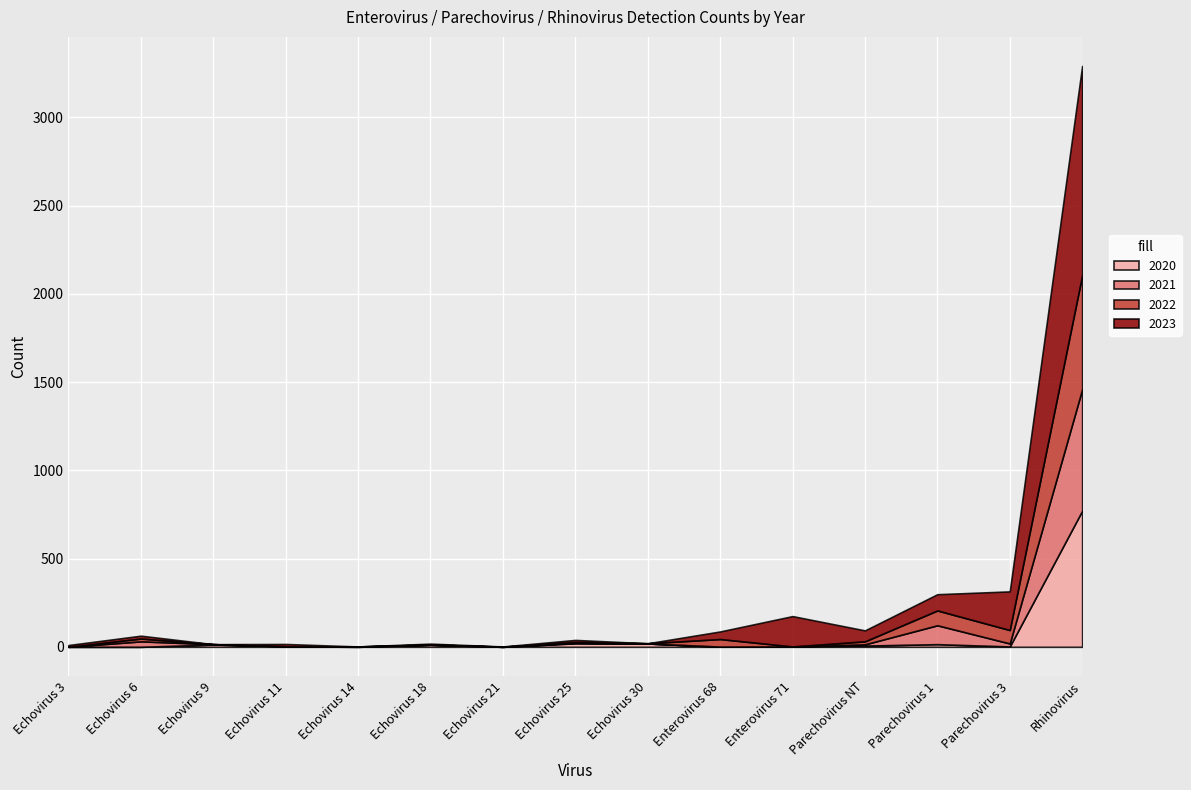

What is the difference between the maximum and minimum values in the 2020 series?

771